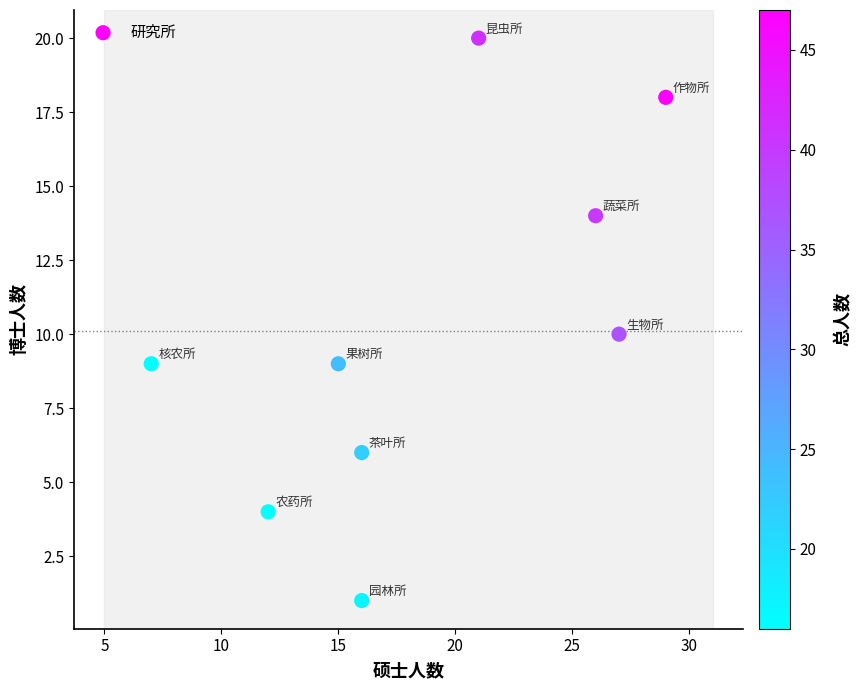

What is the average Y value?

10